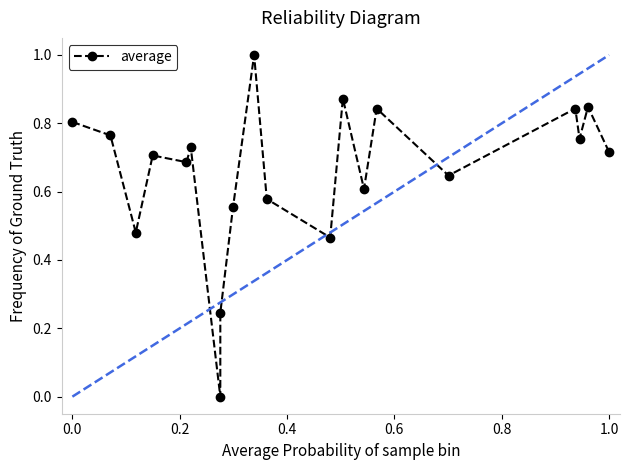

How many lines are shown in the chart?

1